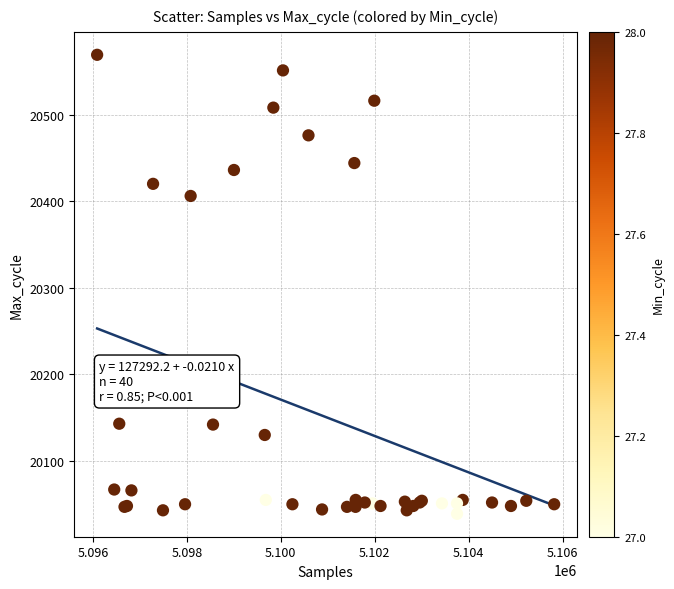

What Y value in the scatter plot is closest to 20304?

20406